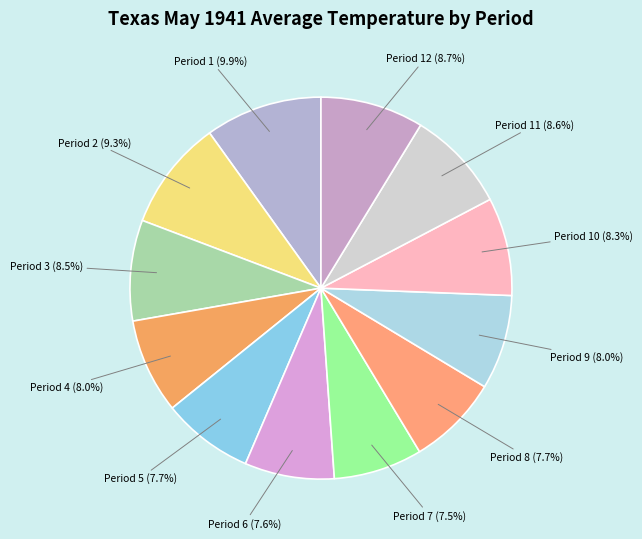

True or false: Period 5 accounts for 8% of the total.

True